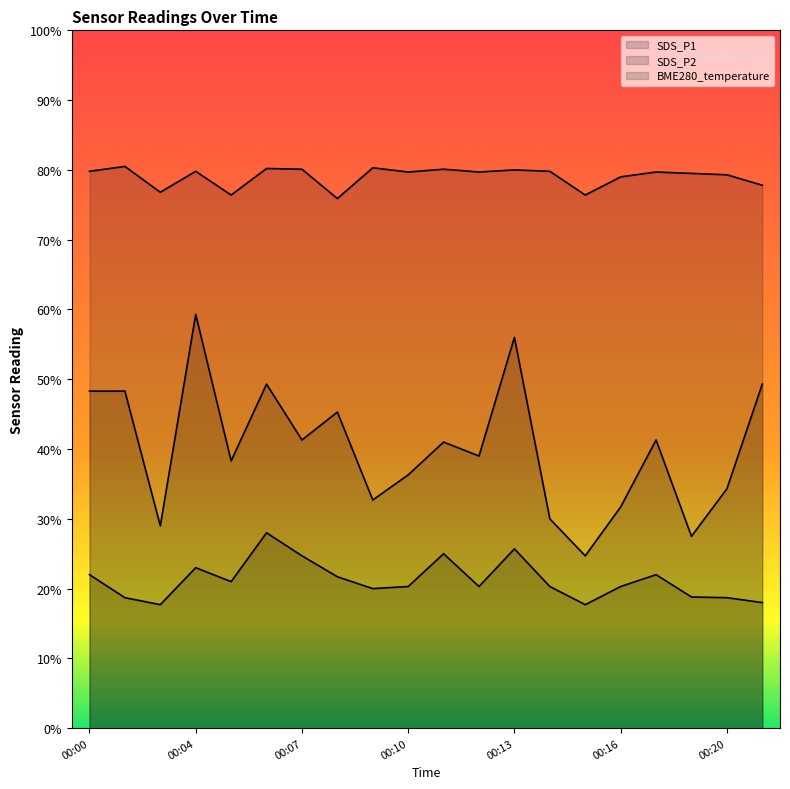

Rank the categories by BME280_temperature value from lowest to highest.

00:08, 00:05, 00:15, 00:03, 00:21, 00:16, 00:20, 00:18, 00:10, 00:12, 00:17, 00:00, 00:04, 00:14, 00:13, 00:07, 00:11, 00:06, 00:09, 00:02